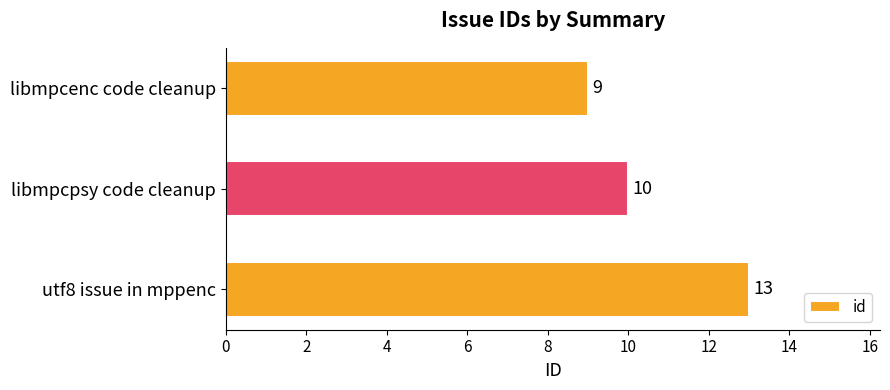

How many bars are there in total?

3